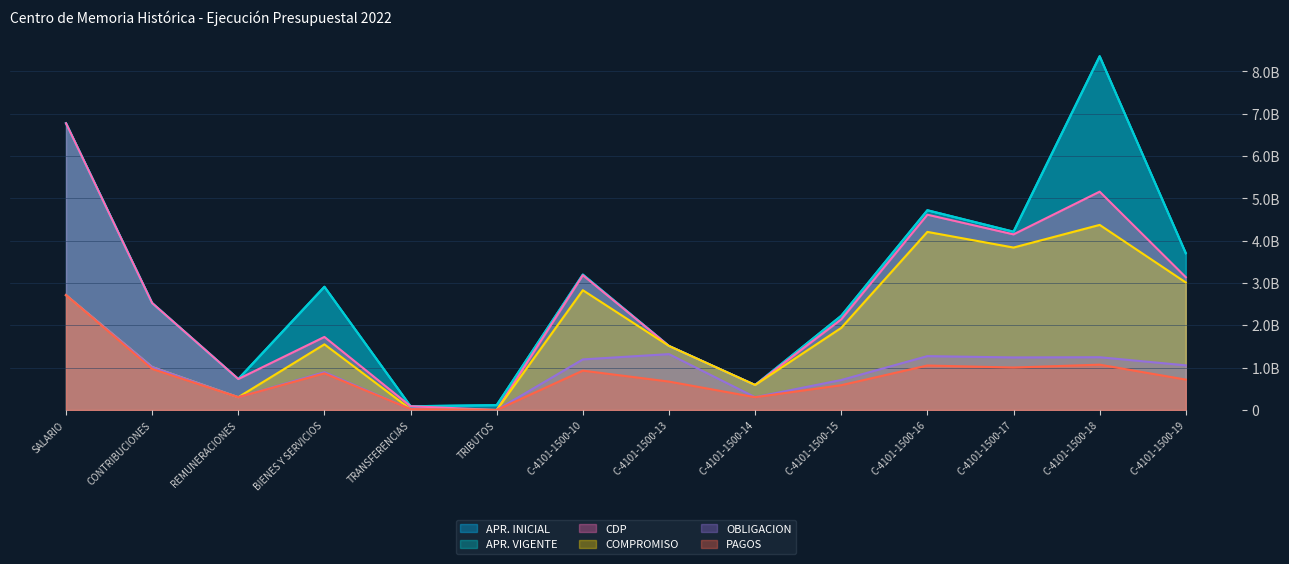

What is the total value across all series at BIENES Y SERVICIOS?

10861077490